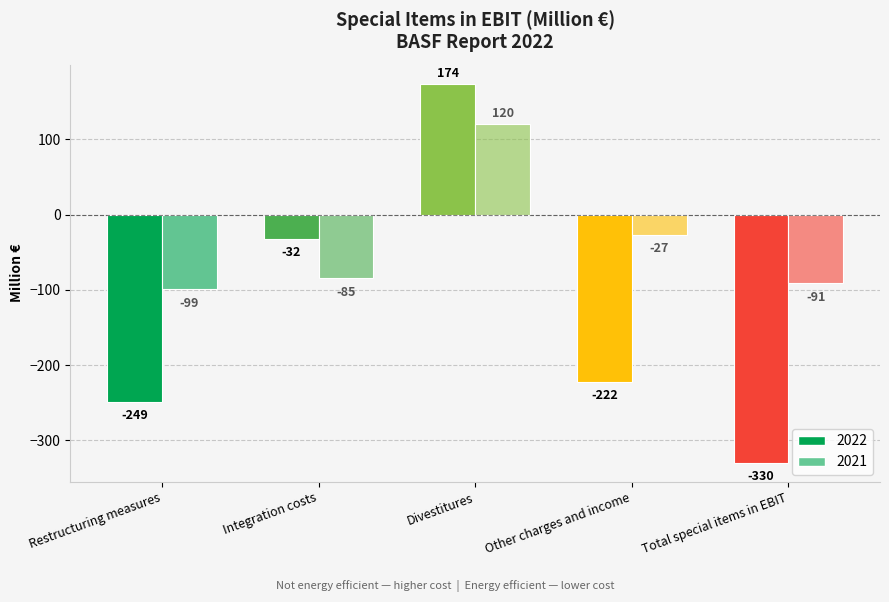

How many groups of bars are there?

5